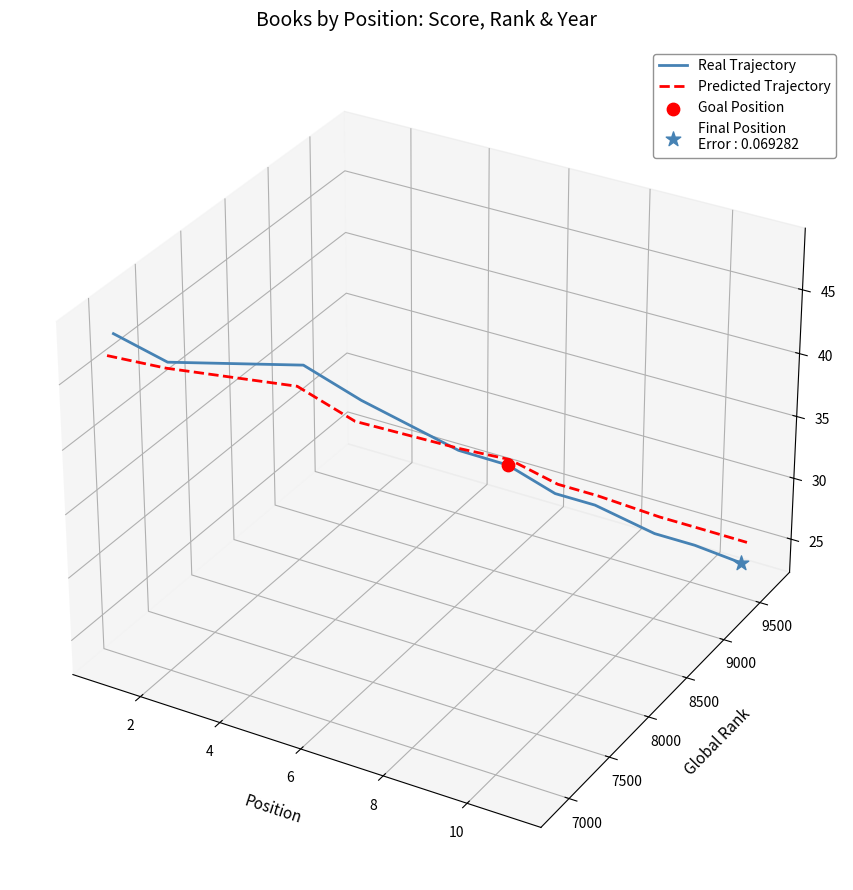

Which series reaches the maximum Y coordinate?

Real Trajectory